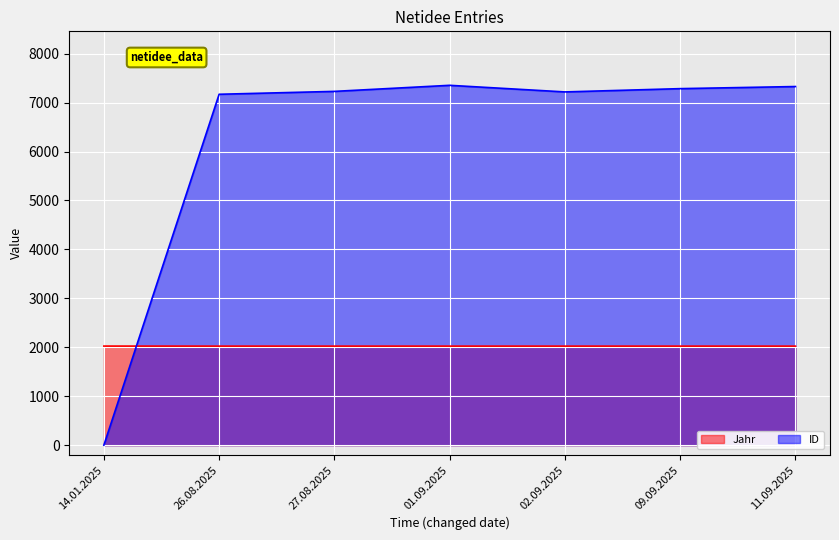

True or false: ID and Jahr cross at least once.

True